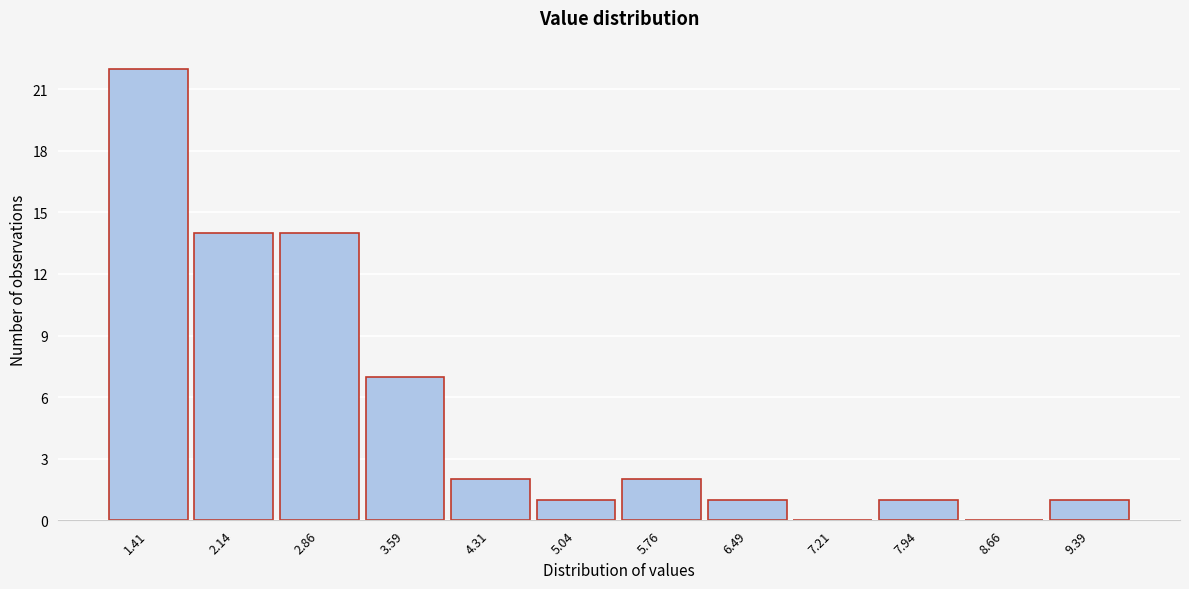

What is the height of the bar covering 6.1 to 6.9 on the x-axis? Neither the bar edges nor the heights are printed on the chart, so give them approximately, as read against the axes.

1